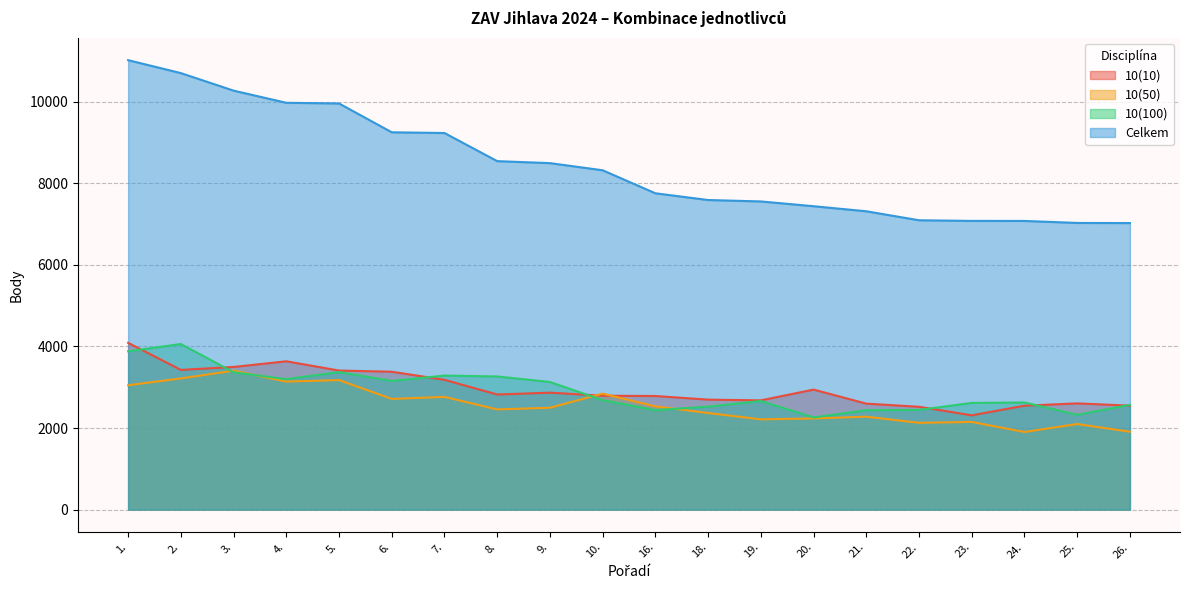

What is the difference between the Celkem values at 1. and 10.?

2699